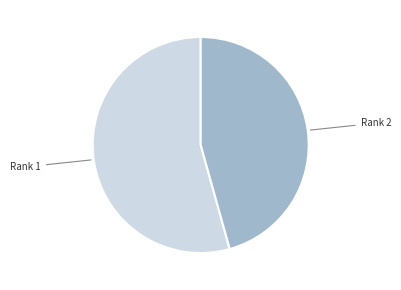

Is there any slice that represents more than half of the pie?

Yes